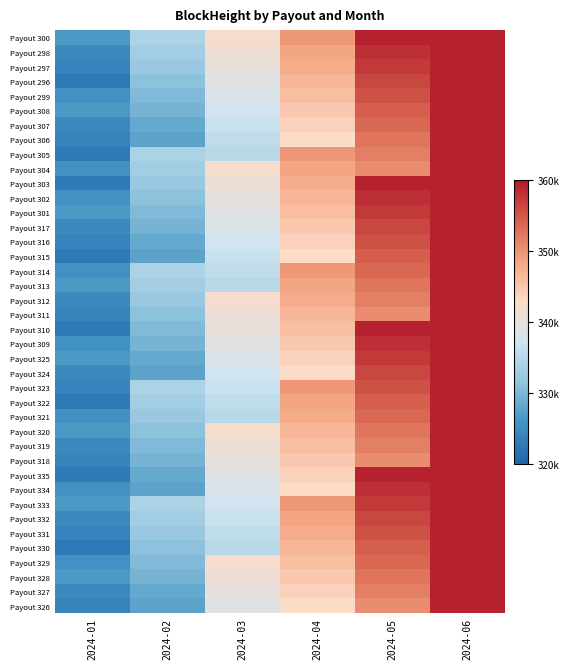

How many distinct data groups are displayed?

40